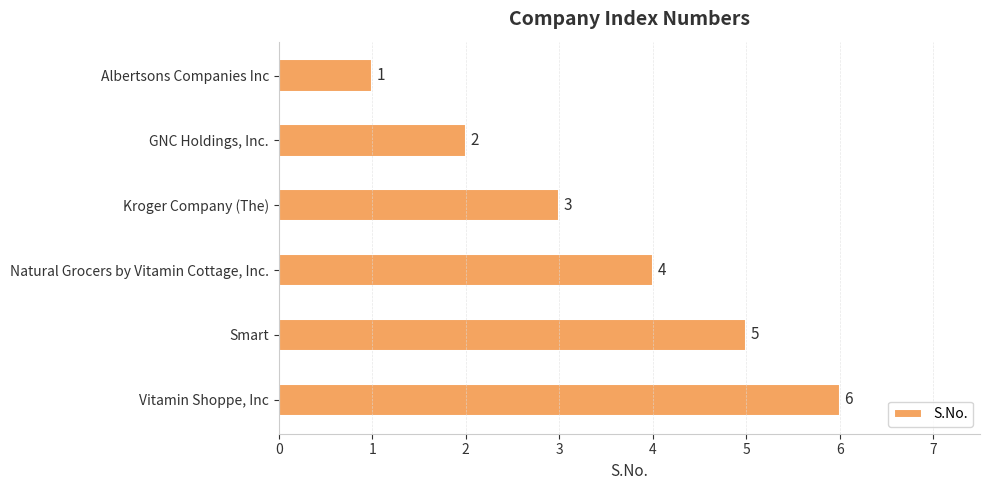

Read the value at Smart.

5